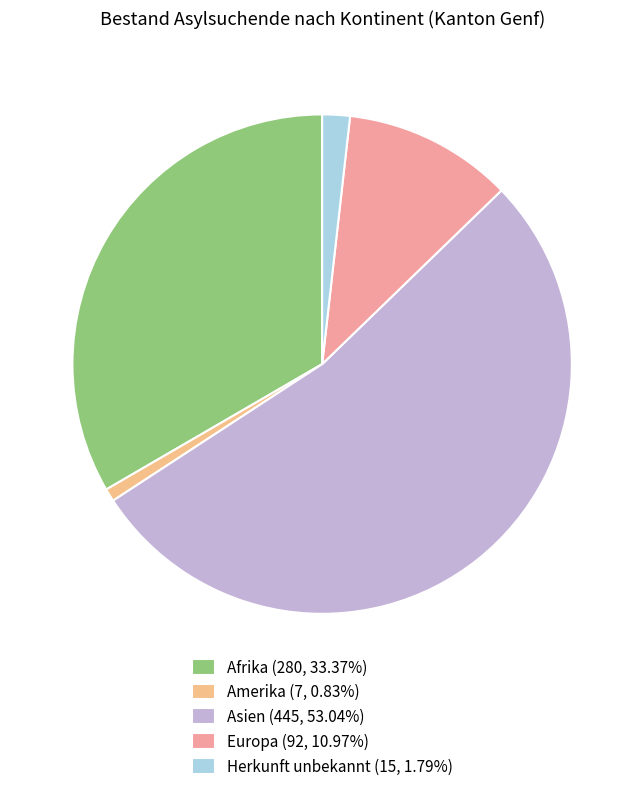

What percentage is the Afrika slice, to the nearest percent?

33%